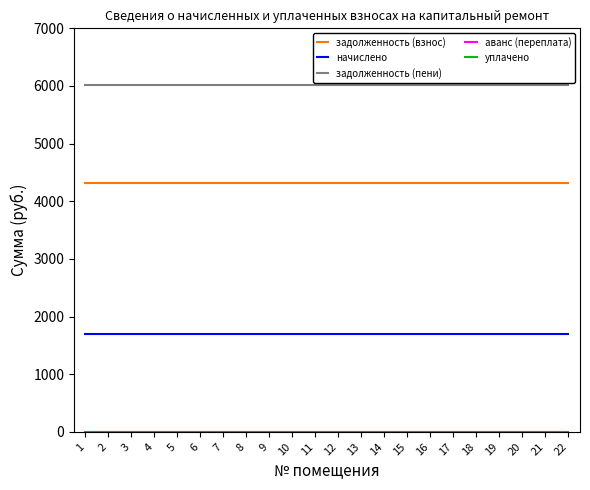

What is the value of the задолженность (пени) point at the 11th from the left?

6021